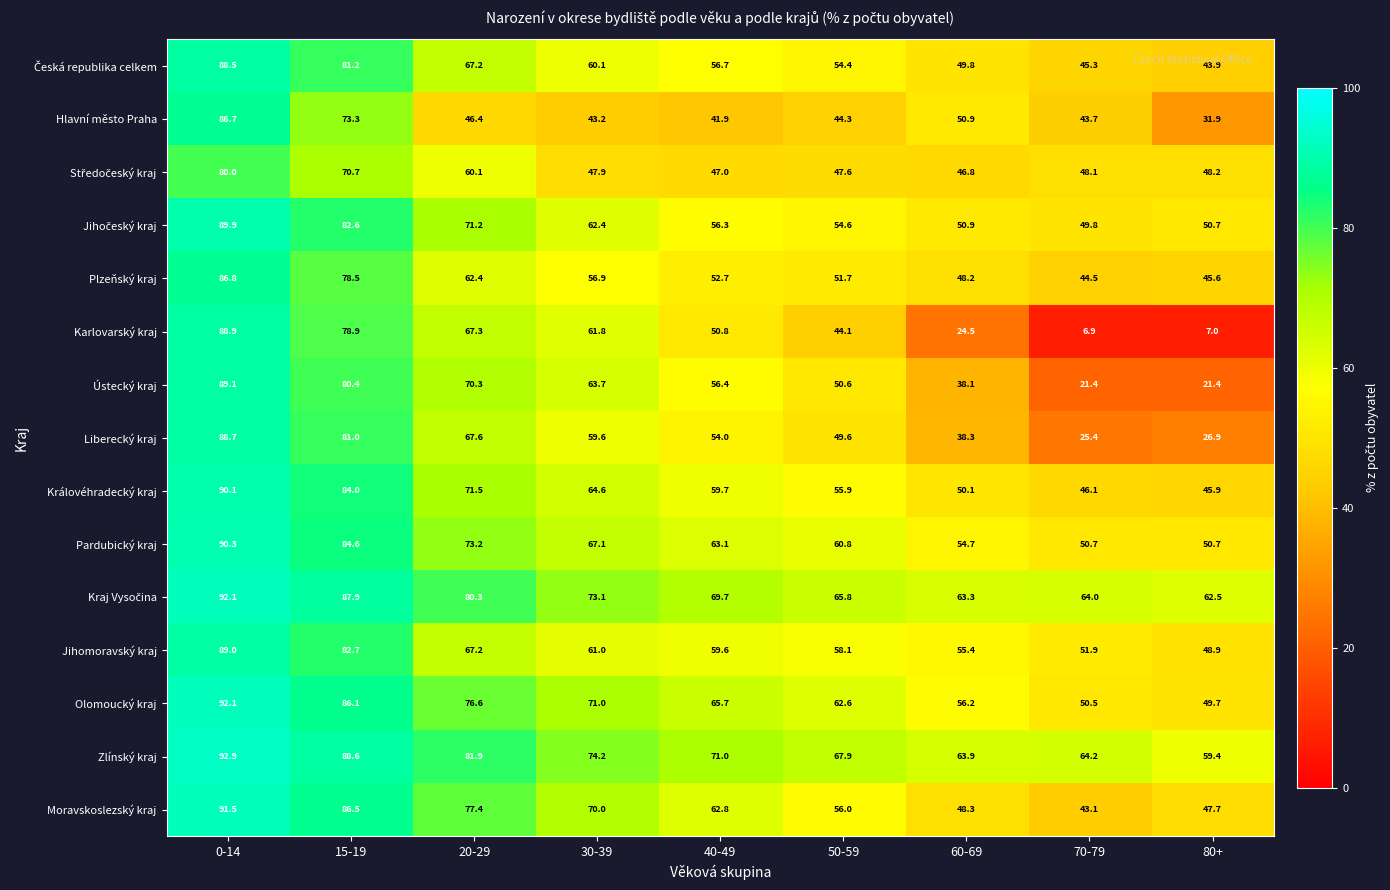

What is the maximum value shown in the chart?

92.9